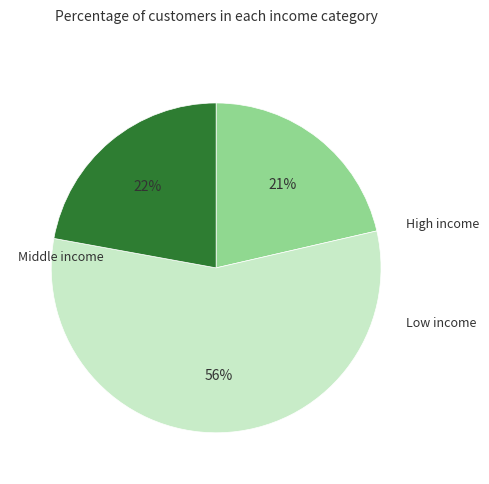

How many segments does this pie chart have?

3